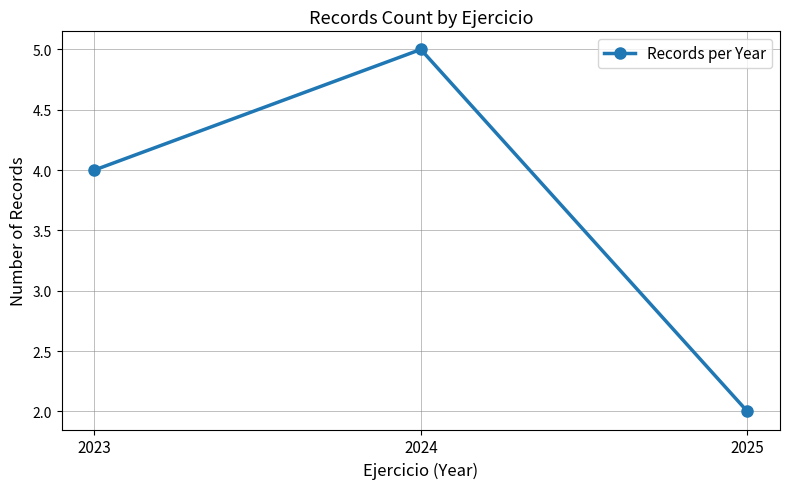

How many lines are shown in the chart?

1